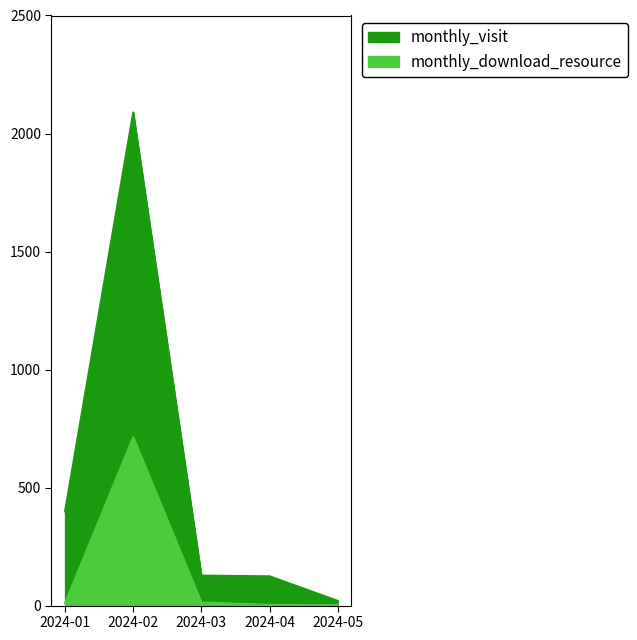

Rank the series at 2024-01 from lowest to highest value.

monthly_download_resource, monthly_visit